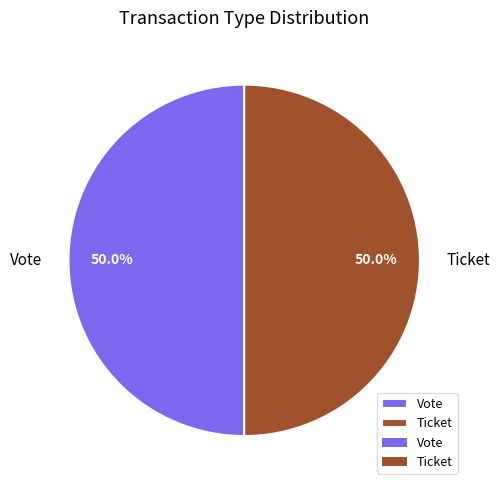

What percentage do Vote and Ticket together represent?

100.0%